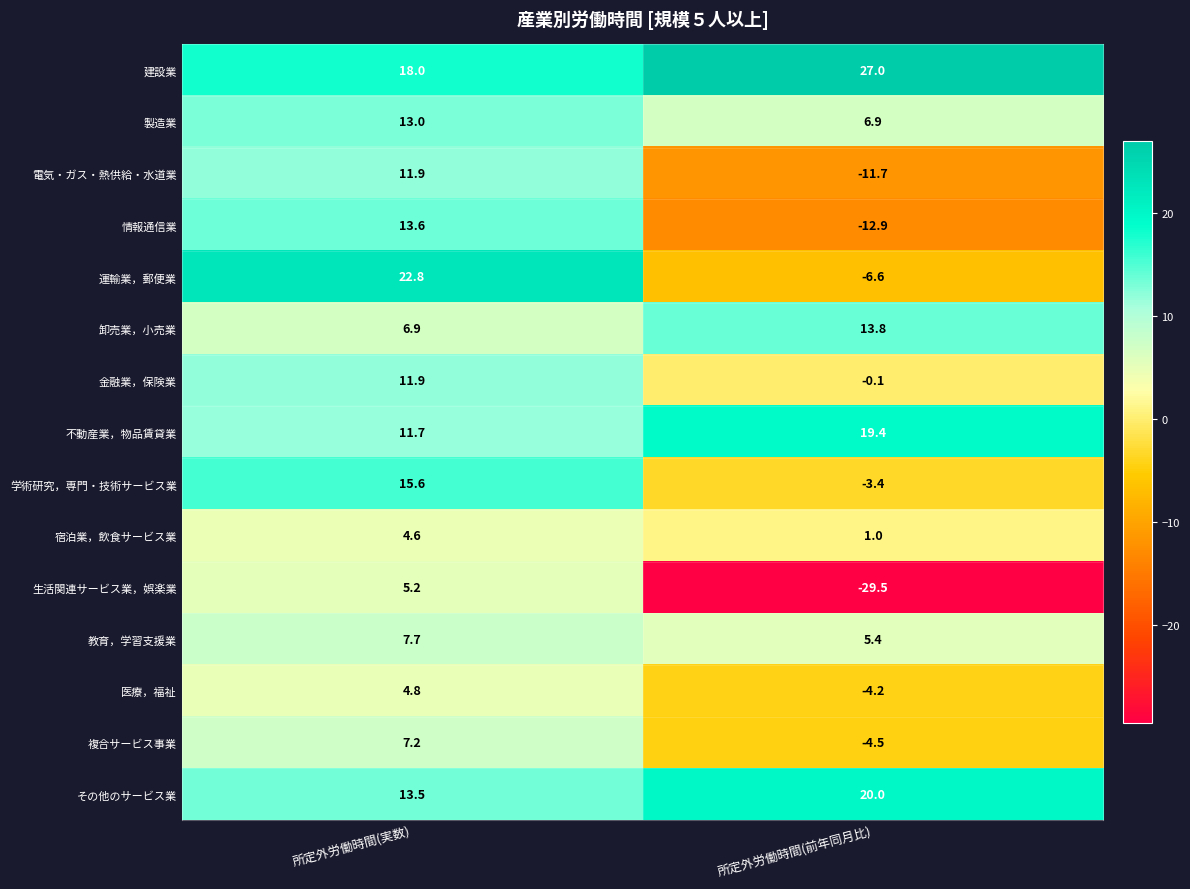

Which series has the largest range (max minus min)?

生活関連サービス業，娯楽業